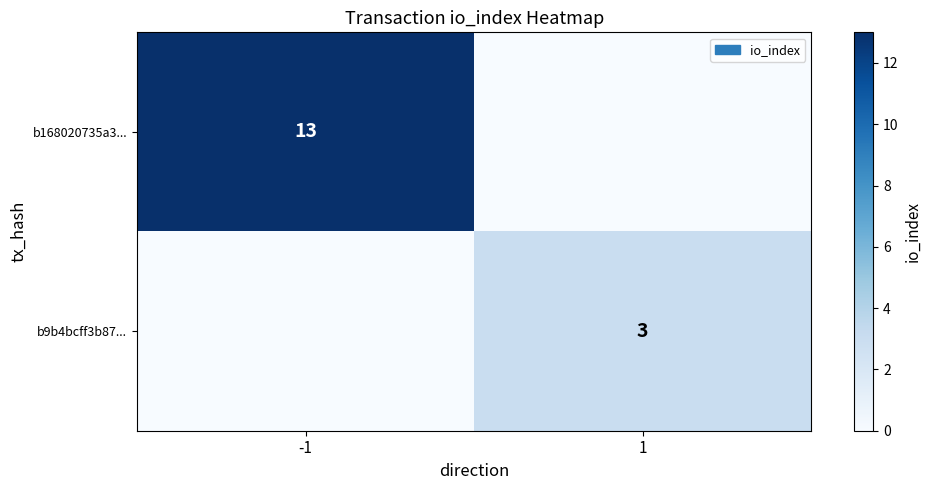

Is it true that b9b4bcff3b87... equals 4 at 1?

False